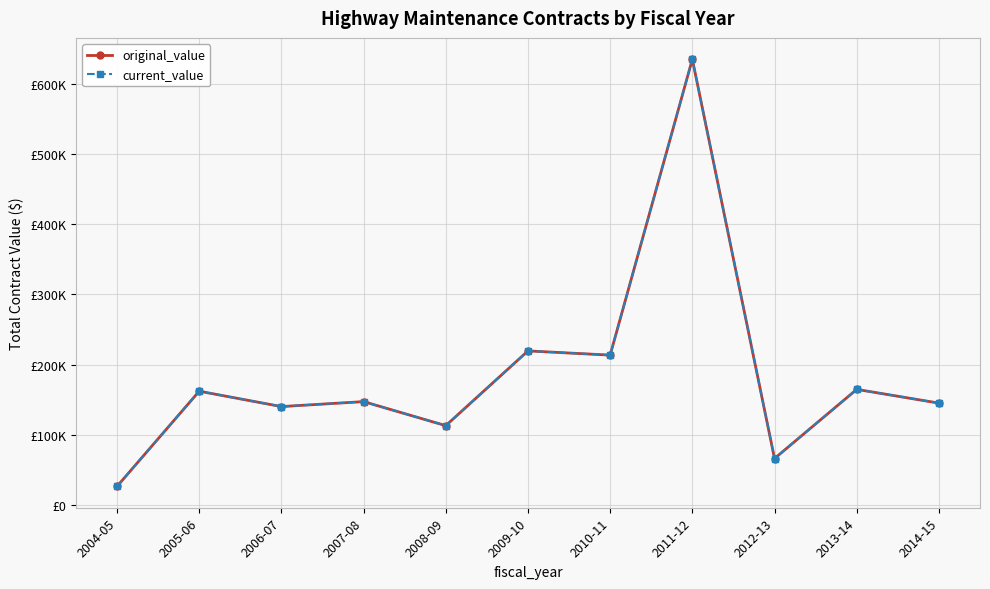

How many interior local valleys does the current_value series have?

4